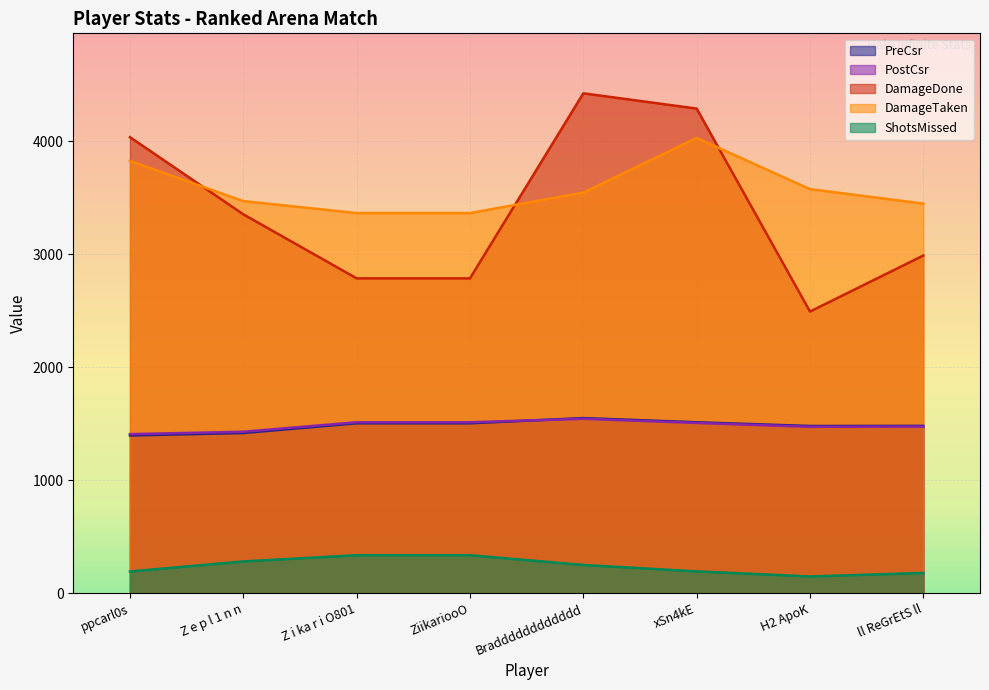

What is the total value across all series at ZiikariooO?

9510